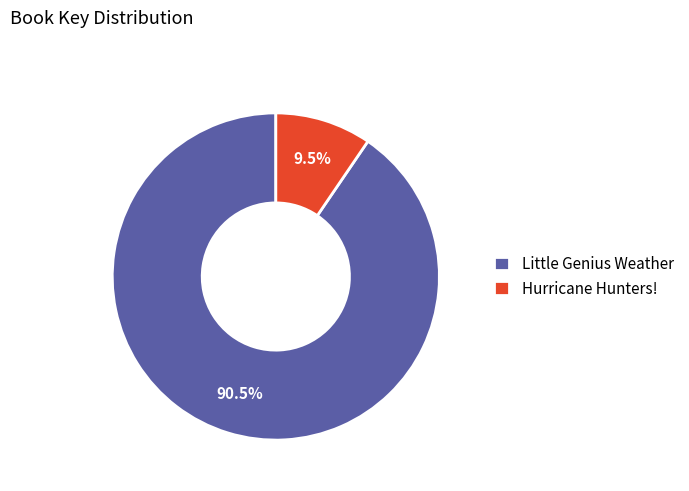

What percentage do Hurricane Hunters! and Little Genius Weather together represent?

100.0%